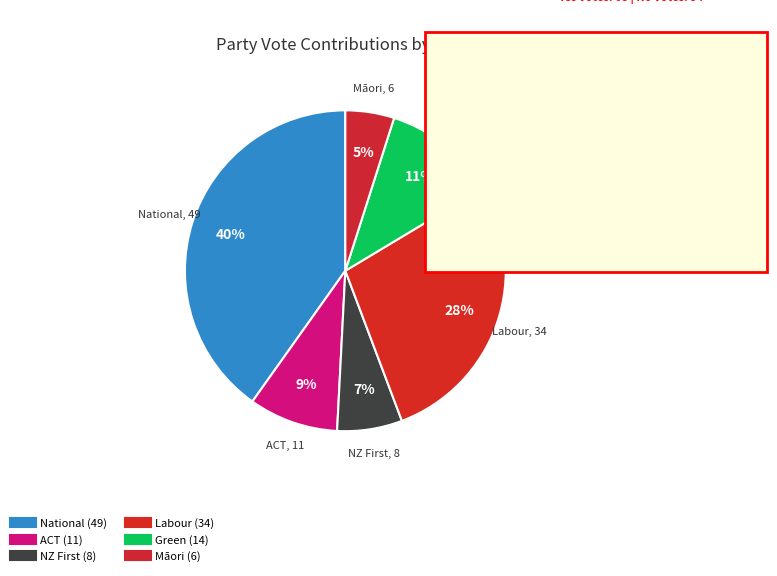

What percentage do ACT and Green together represent?

20.5%